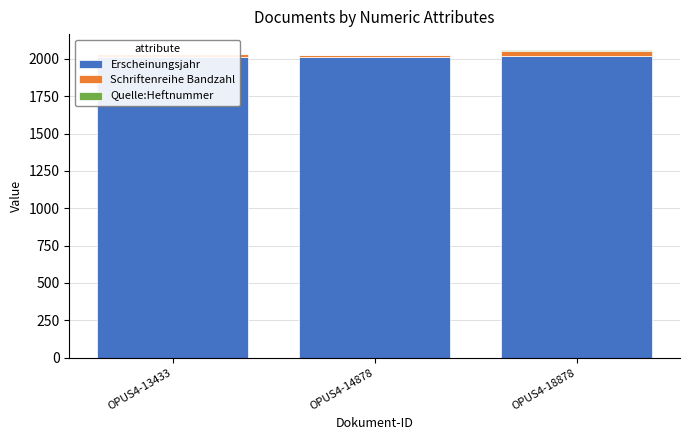

The value of Quelle:Heftnummer at OPUS4-13433 is 1. True or false?

False